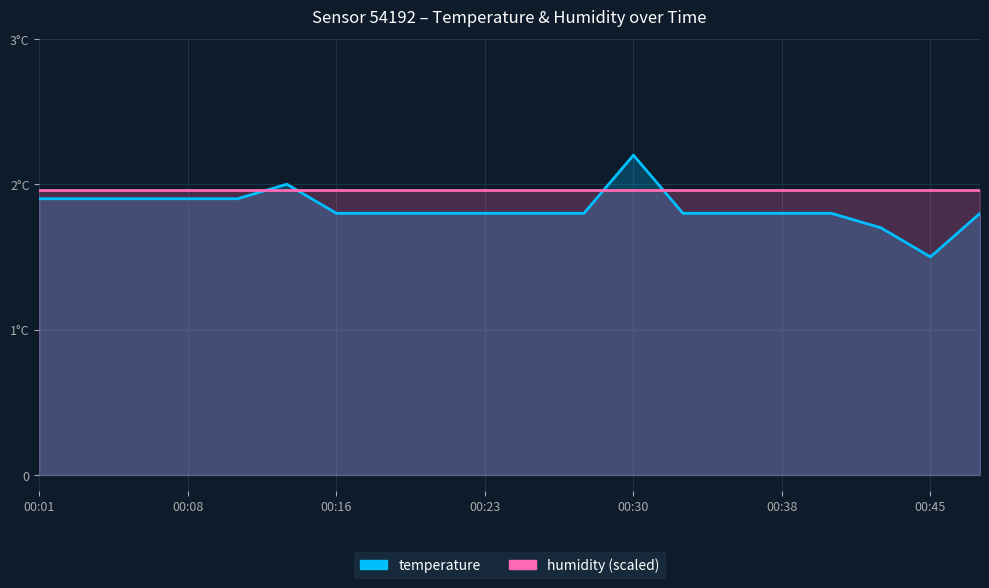

What is the maximum value for temperature?

2.2